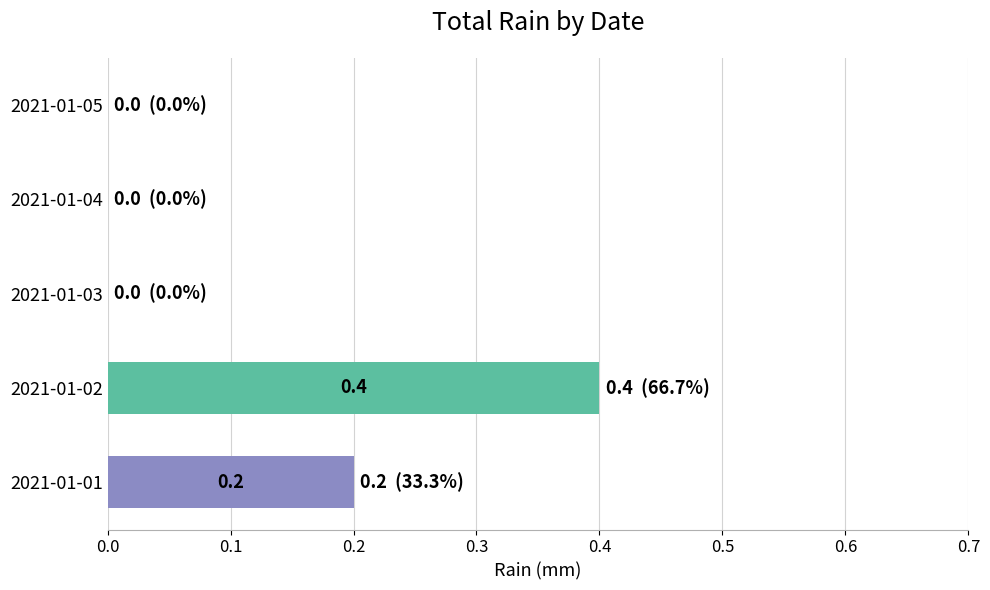

The value at 2021-01-05 is -0.1. True or false?

False